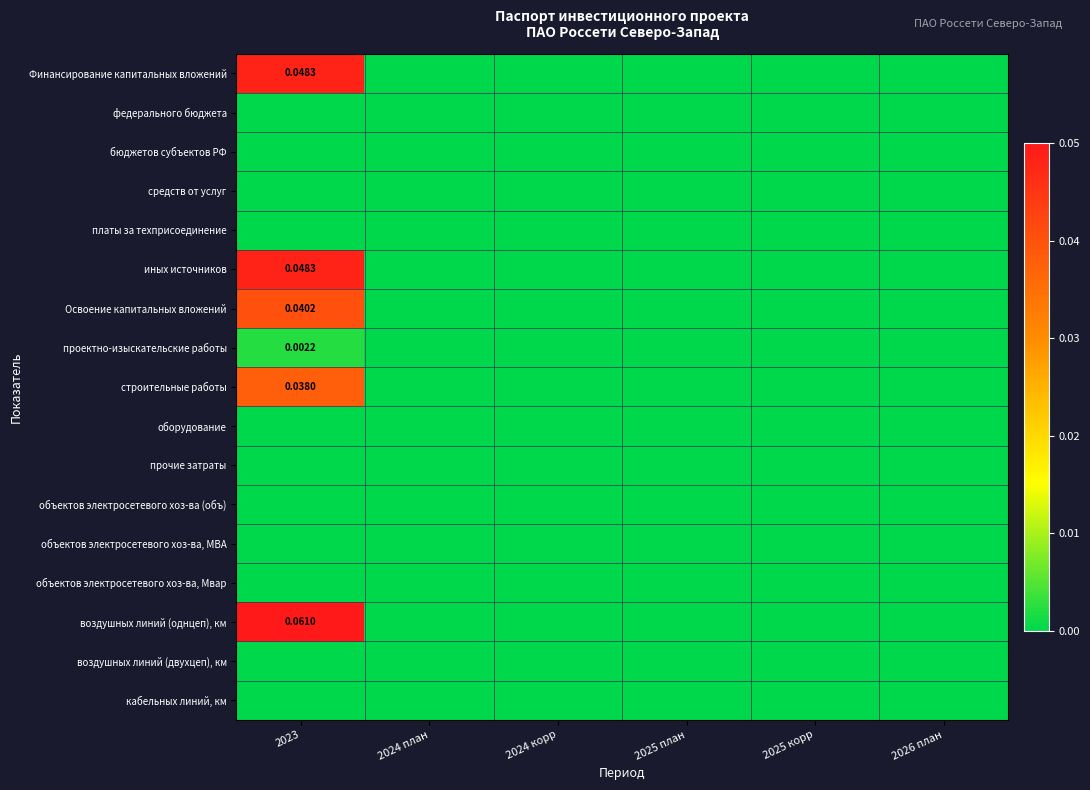

At which label does федерального бюджета reach its minimum?

2023